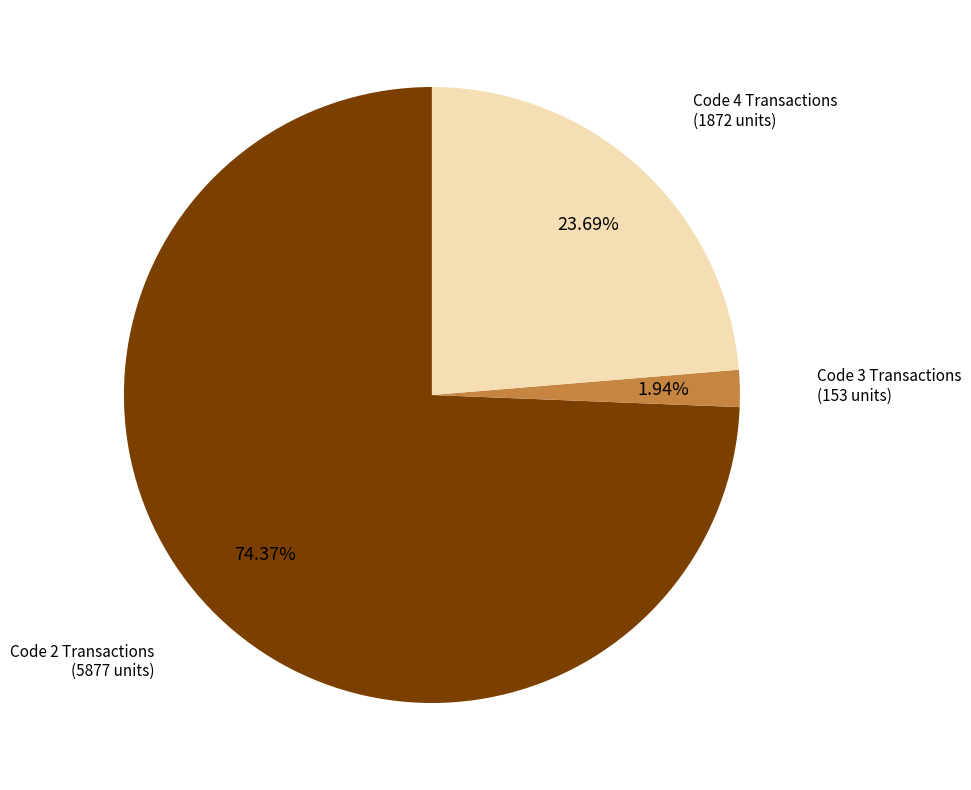

To the nearest percent, what is the average slice percentage?

33%